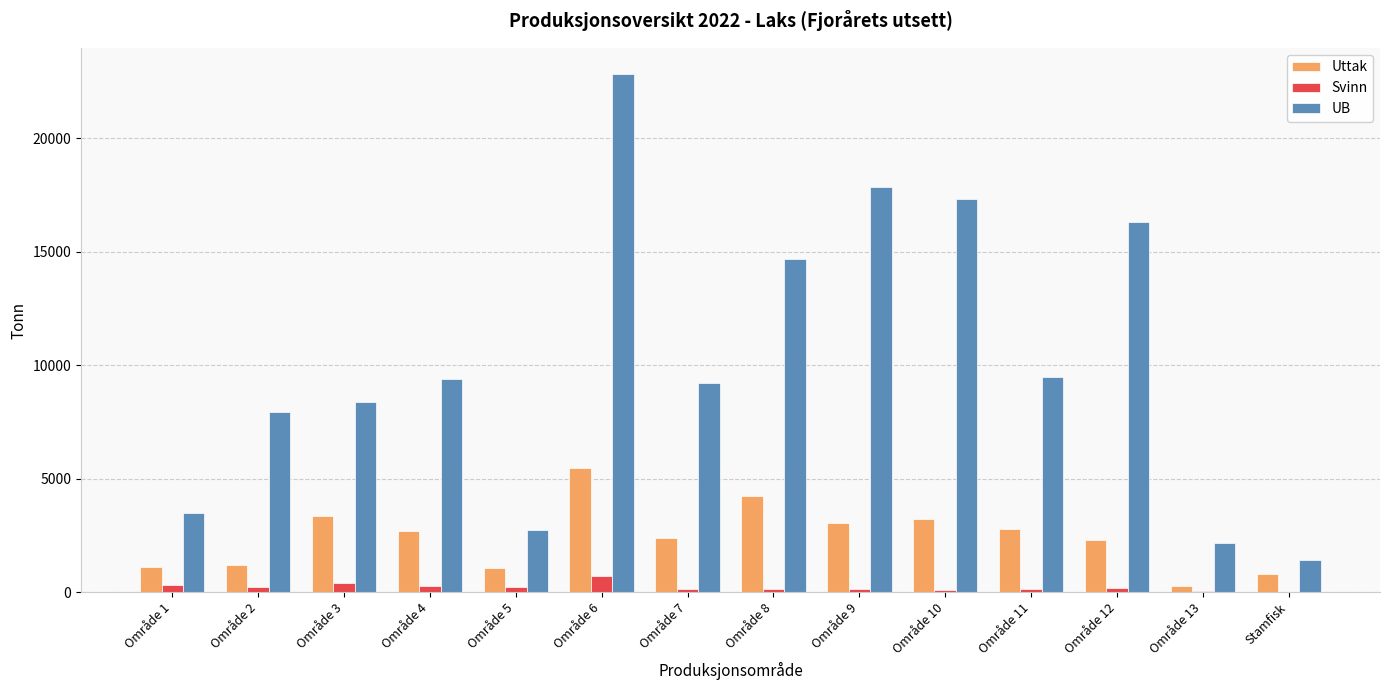

What is the maximum value for Svinn?

702.1